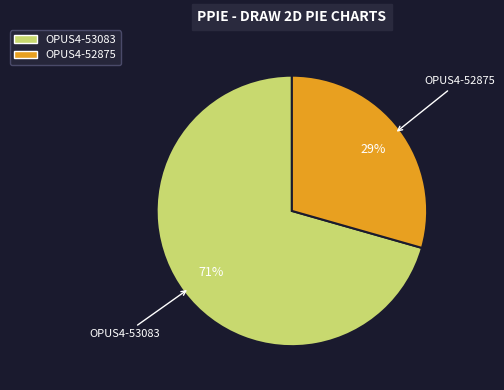

What is the smallest slice in the pie chart?

OPUS4-52875